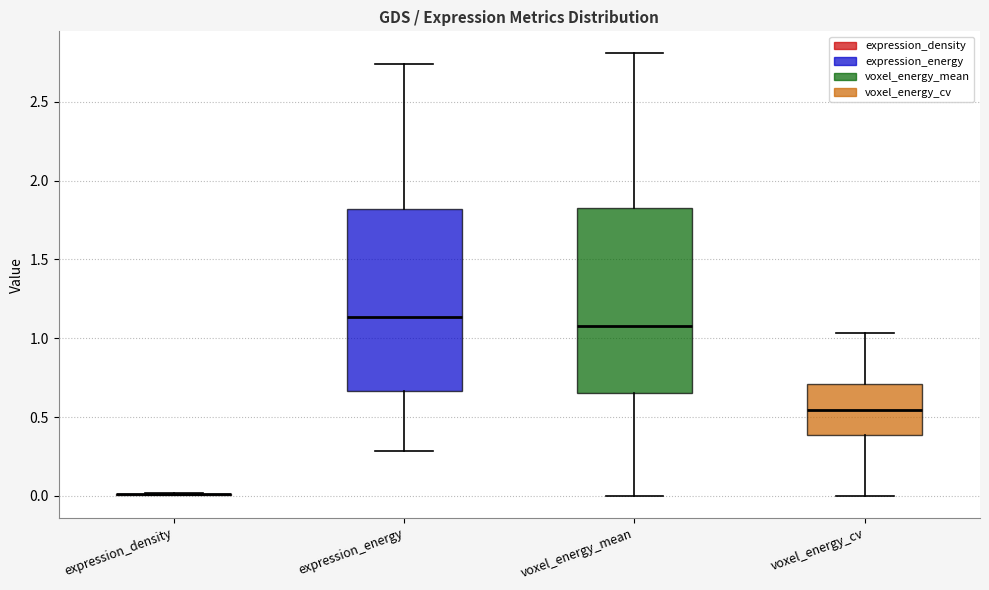

Reading left to right, read every box against the y-axis: the position of its median line, the range the box covers, and the ends of its whiskers. The values are not printed on the chart, so give them approximately, as read against the axis.

expression_density: box collapsed to a line at 0.00, whiskers 0.00 to 0.00
expression_energy: median 1.15, box 0.65 to 1.80, whiskers 0.30 to 2.75
voxel_energy_mean: median 1.10, box 0.65 to 1.85, whiskers 0.00 to 2.80
voxel_energy_cv: median 0.55, box 0.40 to 0.70, whiskers 0.00 to 1.05